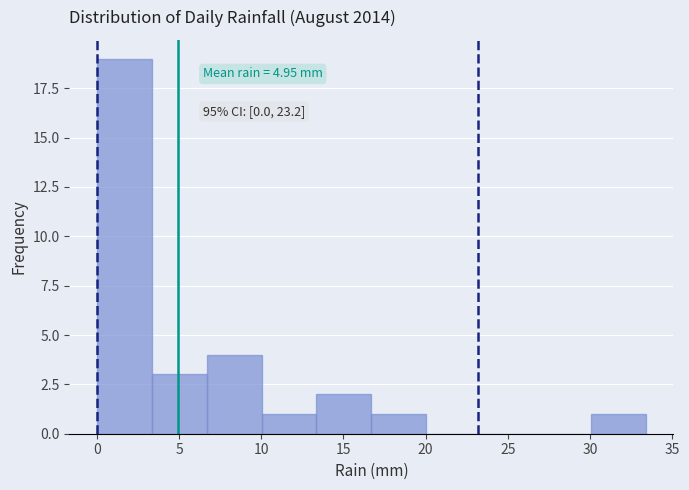

Which range on the x-axis has the tallest bar?

0.0 to 3.5